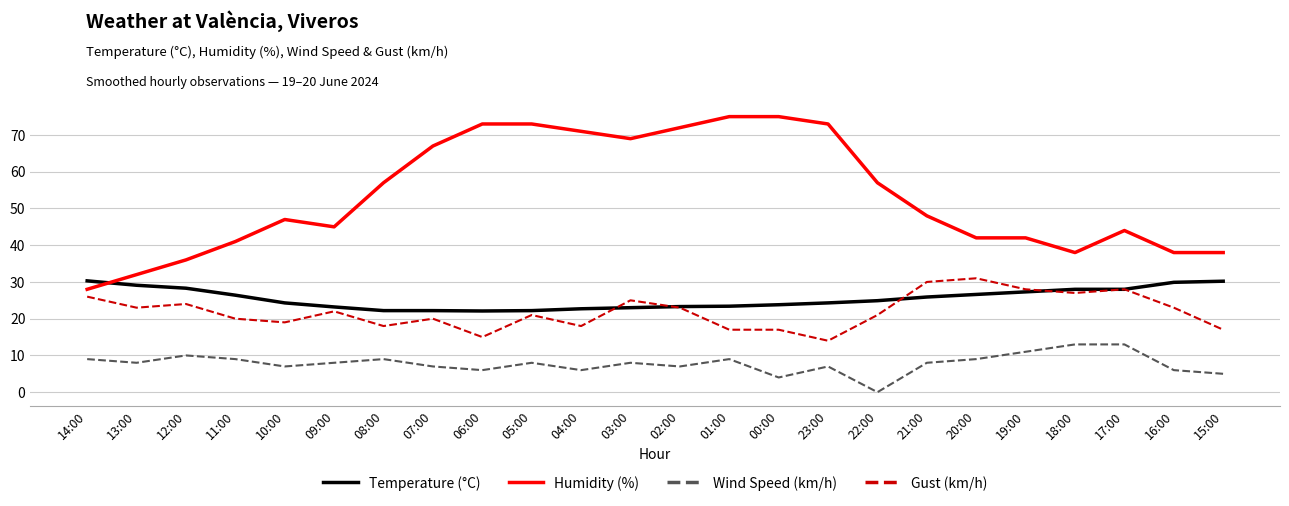

What is the difference between the Temperature (°C) values at 15:00 and 10:00?

5.9